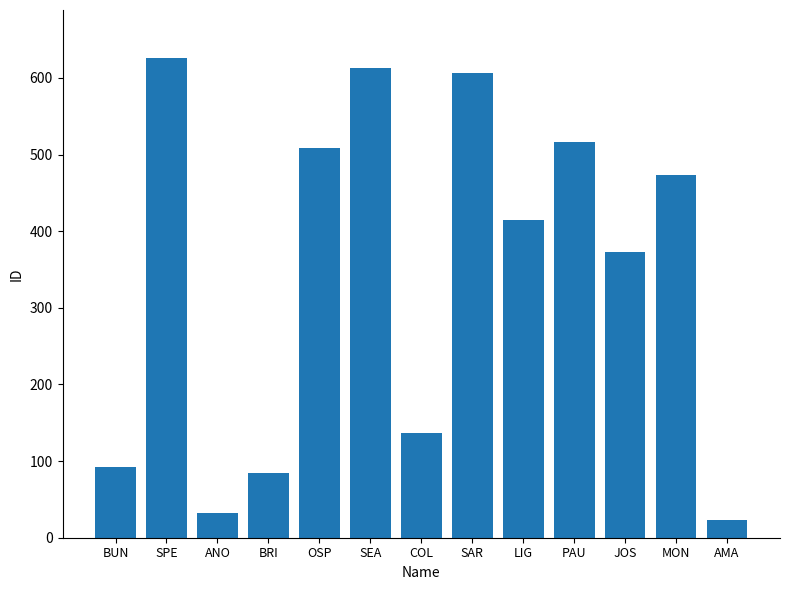

How many bars are there in total?

13